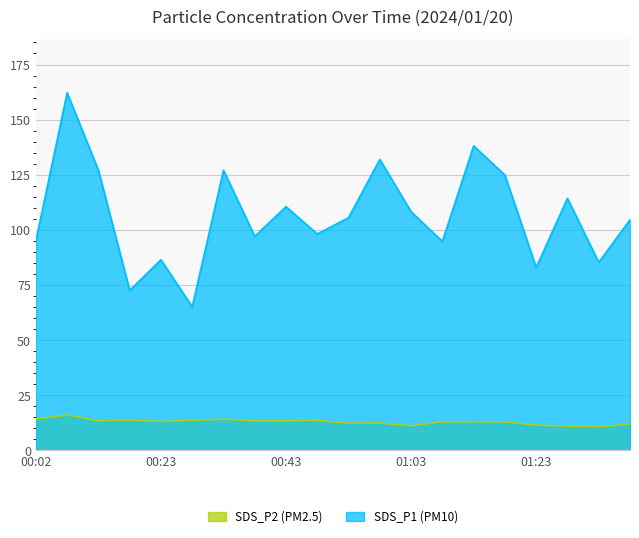

What is the average value of the SDS_P1 series?

106.6